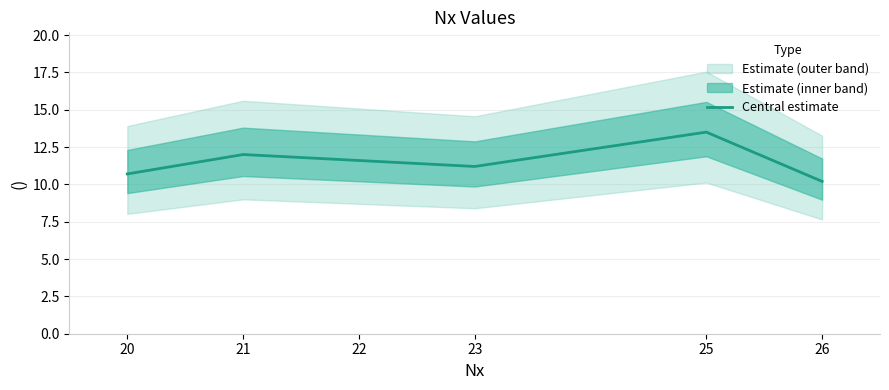

What is the sum of the values at 21 and 22?

23.6